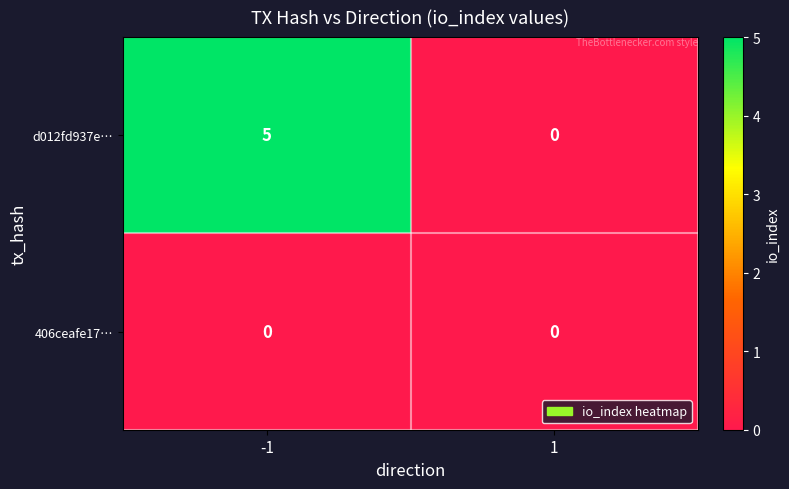

Count the number of categories in the chart.

2